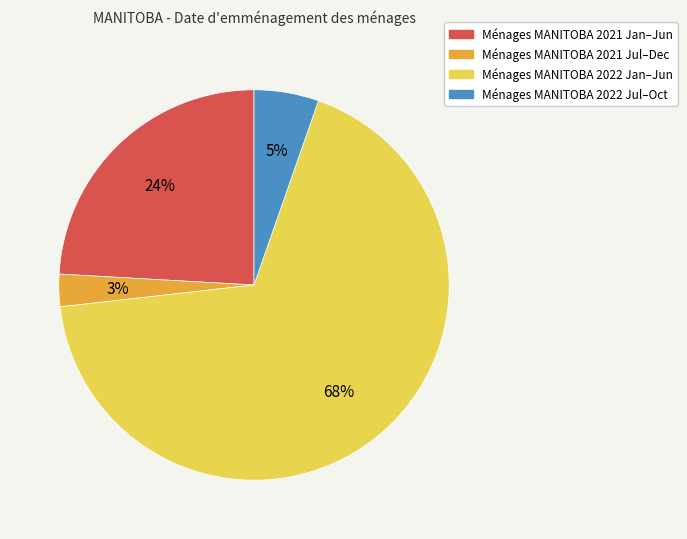

Is there any slice that represents more than half of the pie?

Yes